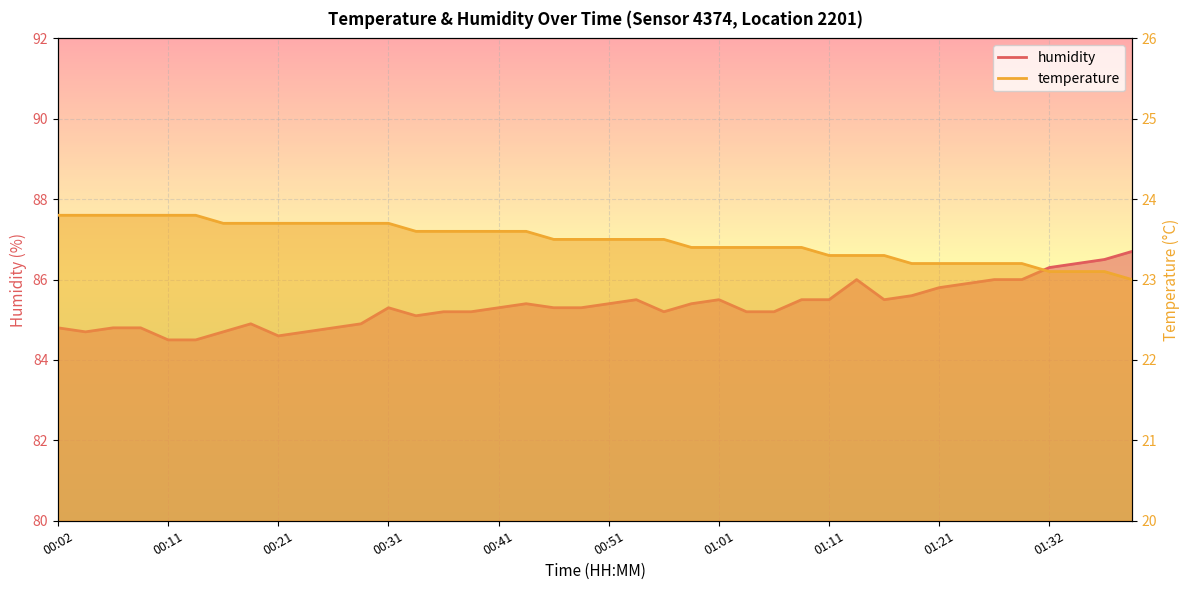

Does the chart display data point markers on the line(s)?

No